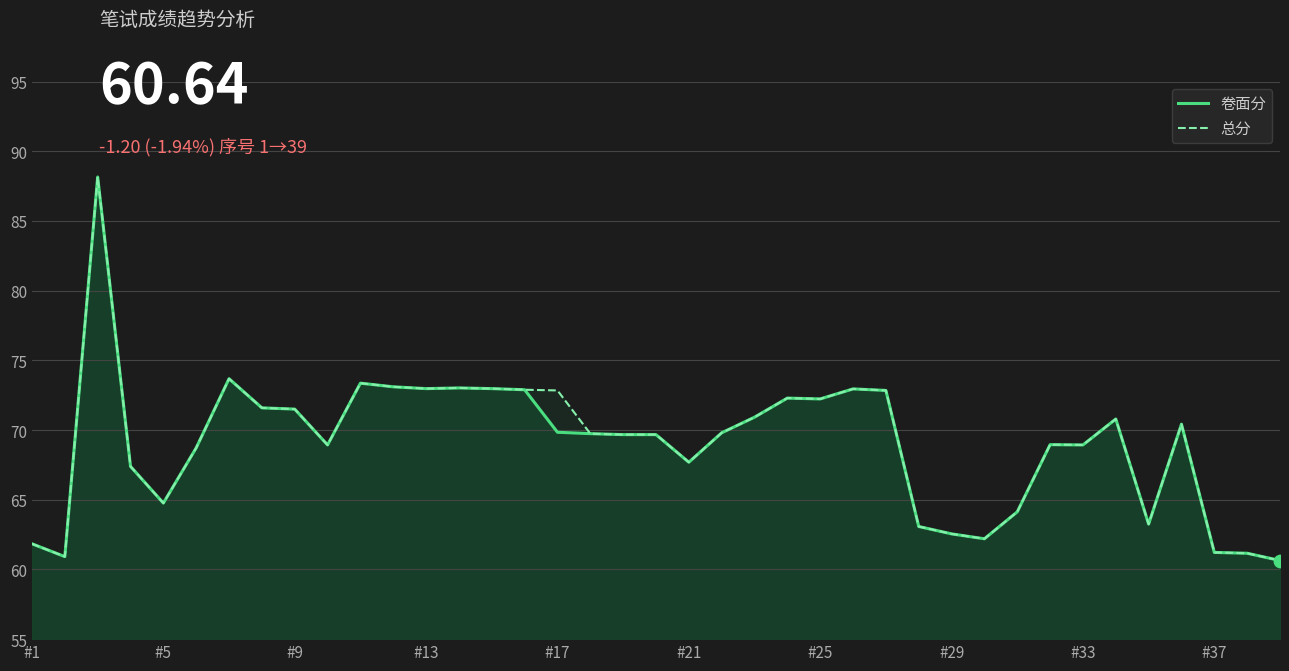

Is it true that 总分 equals 90.8 at #21?

False